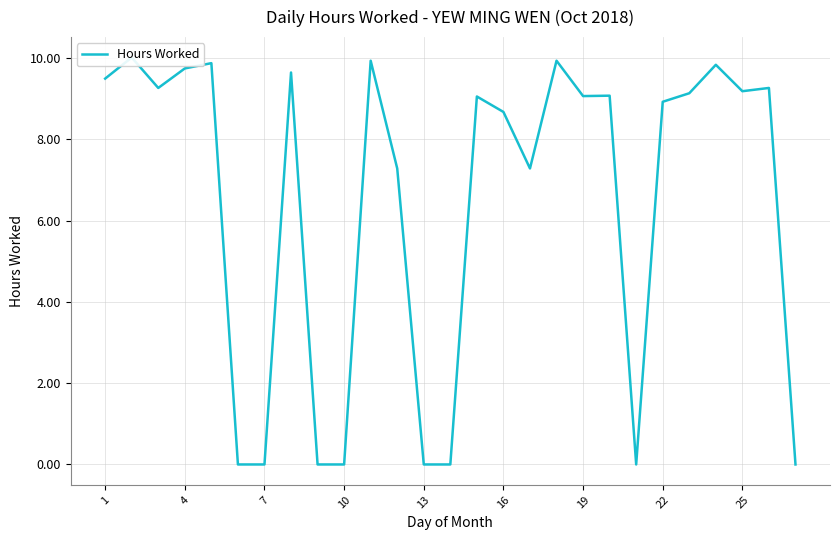

Does the chart have visible grid lines?

Yes